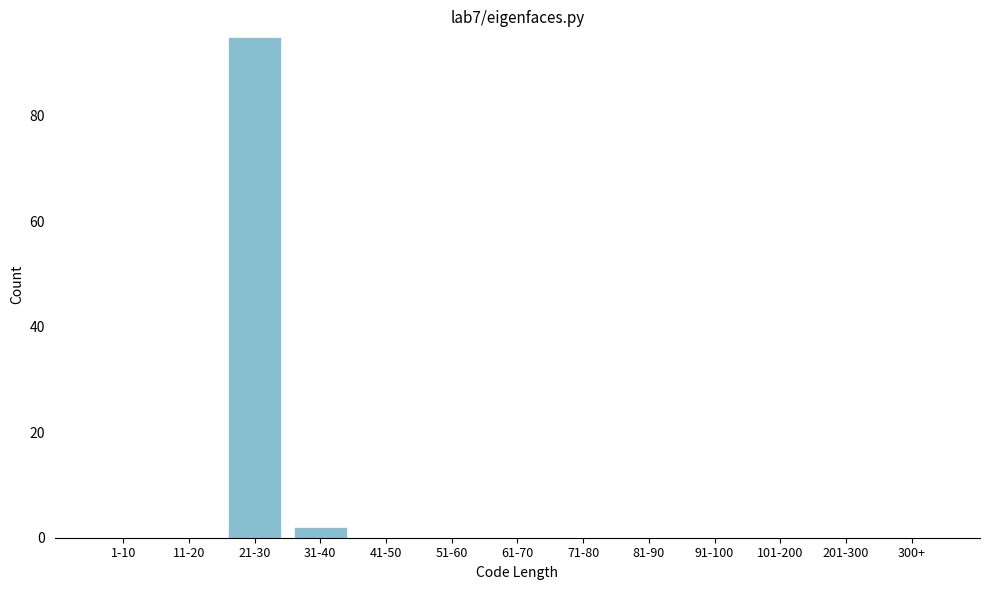

Reading right to left, what are all the values shown in this chart?

300+=0	201-300=0	101-200=0	91-100=0	81-90=0	71-80=0	61-70=0	51-60=0	41-50=0	31-40=2	21-30=95	11-20=0	1-10=0